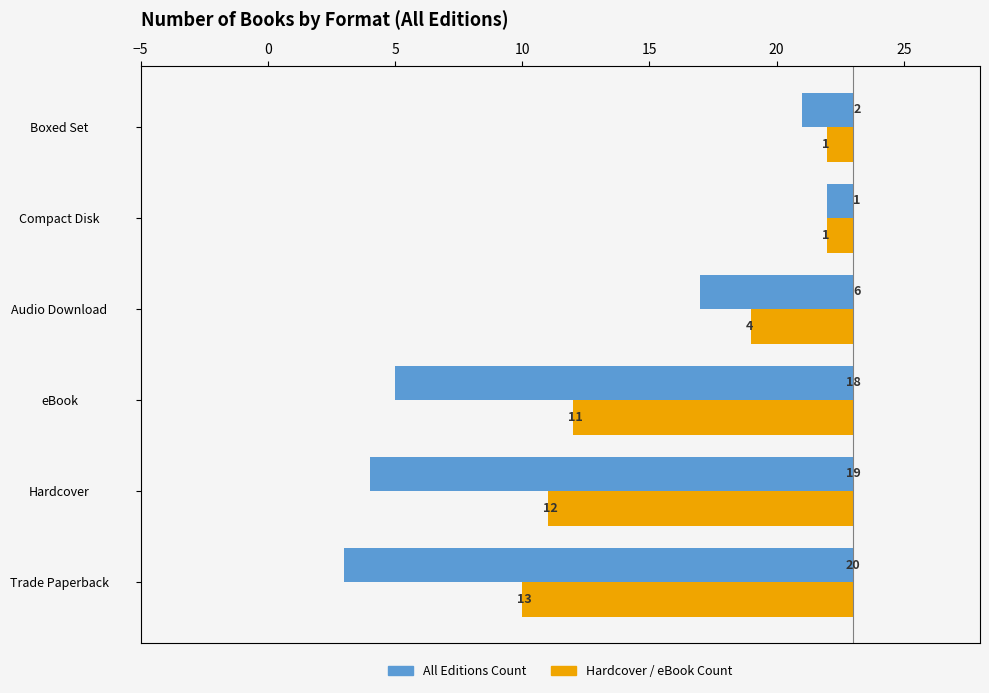

How many data points in Trade Paperback Count are above 18?

2